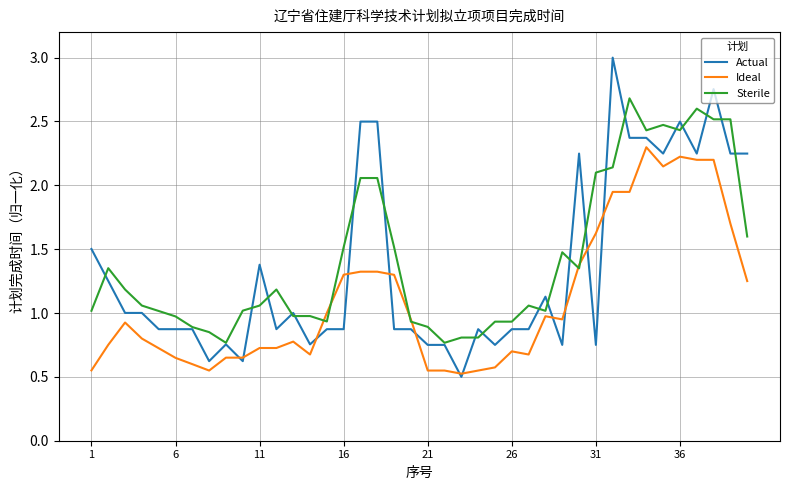

What is the greatest value displayed?

3.0